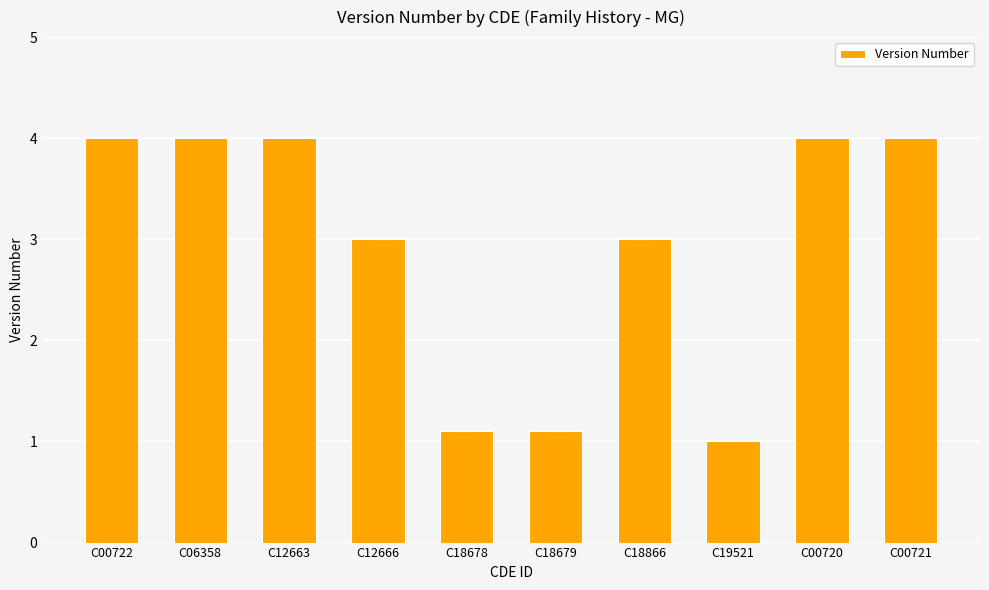

Does the chart contain stacked bars?

No